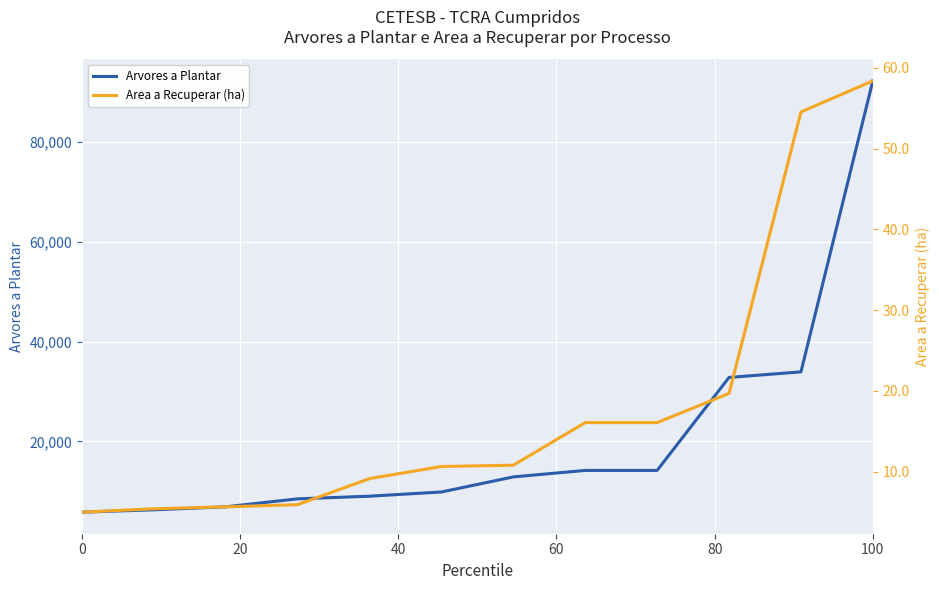

Which series has the largest total across all categories?

Arvores a Plantar